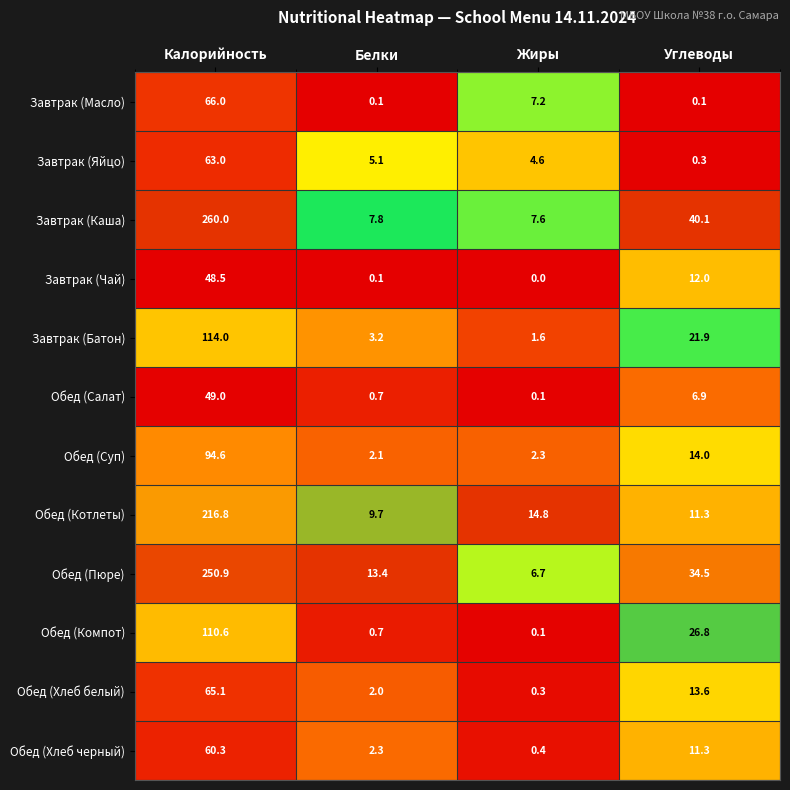

What is the difference between the maximum and second lowest values in the Обед (Суп) series?

92.3